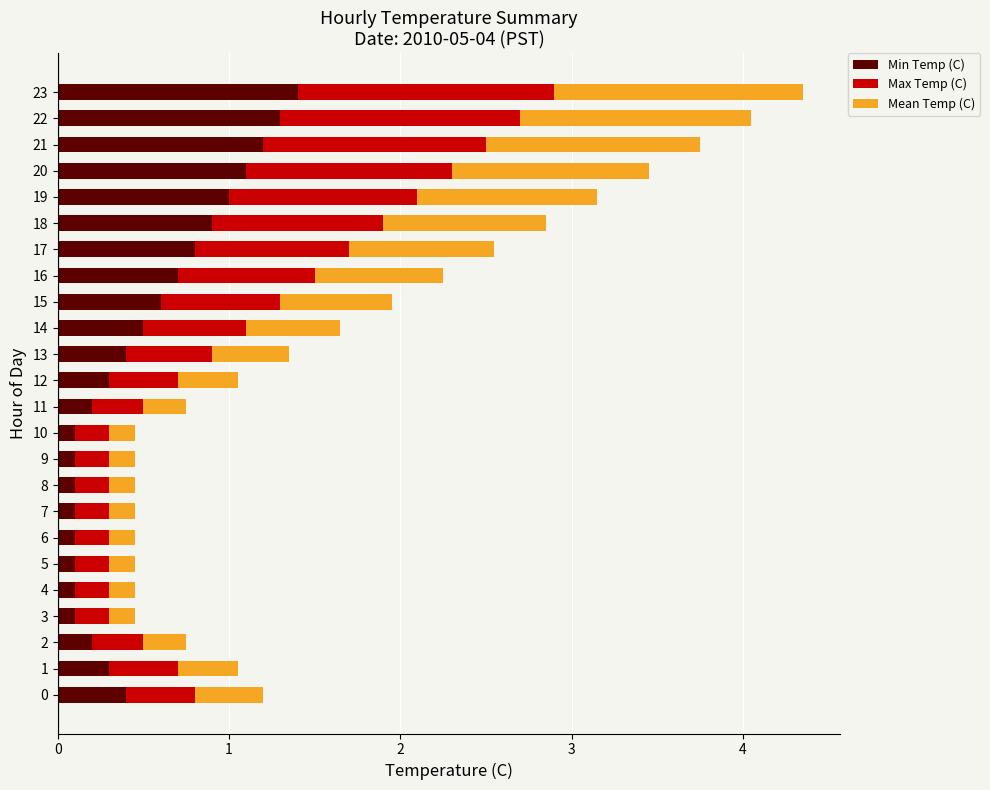

The value of Min Temp (C) at 7 is 0.1. True or false?

True